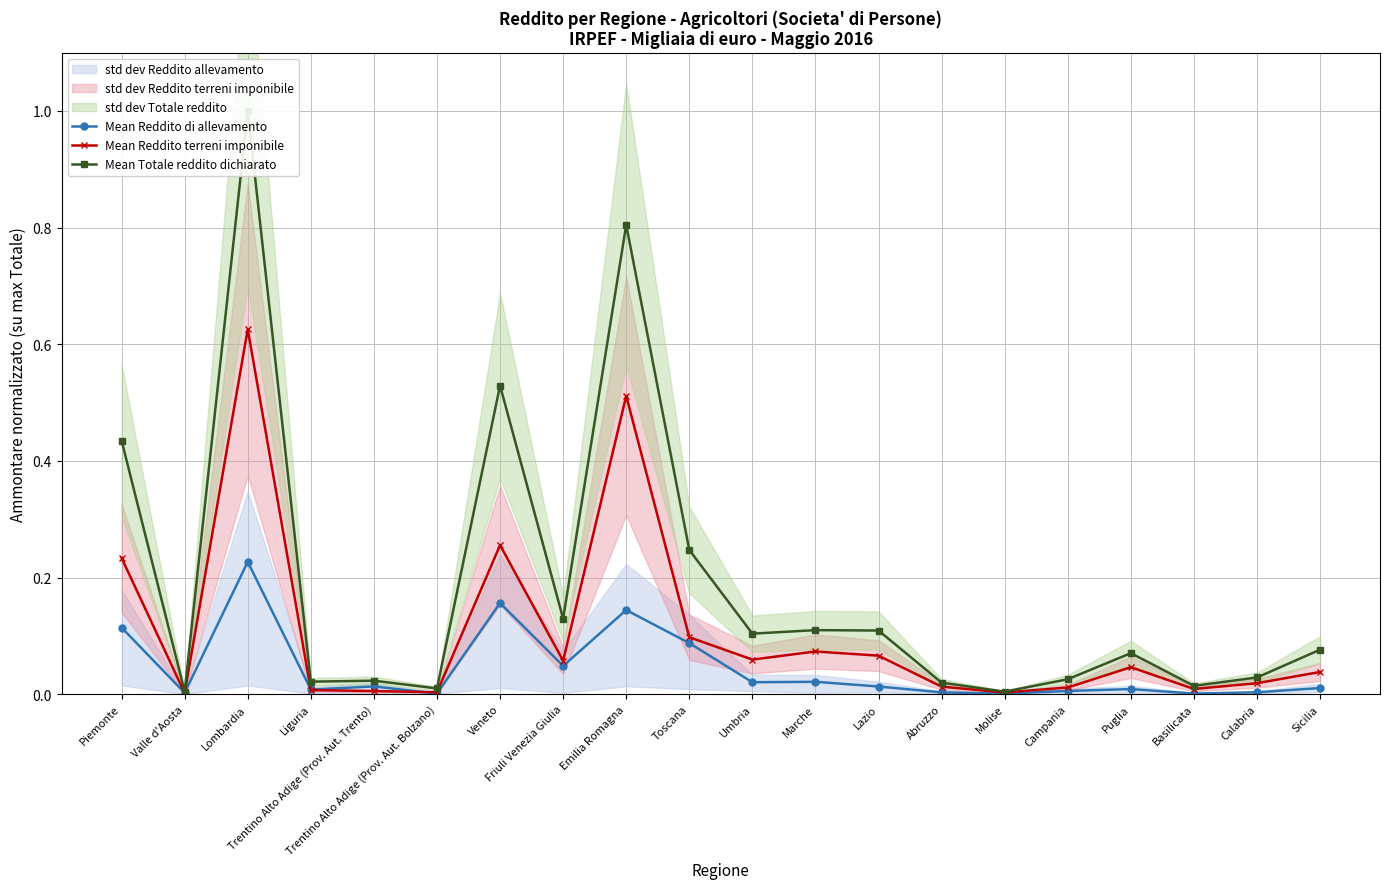

At which category does Mean Reddito di allevamento reach its first local peak?

Lombardia